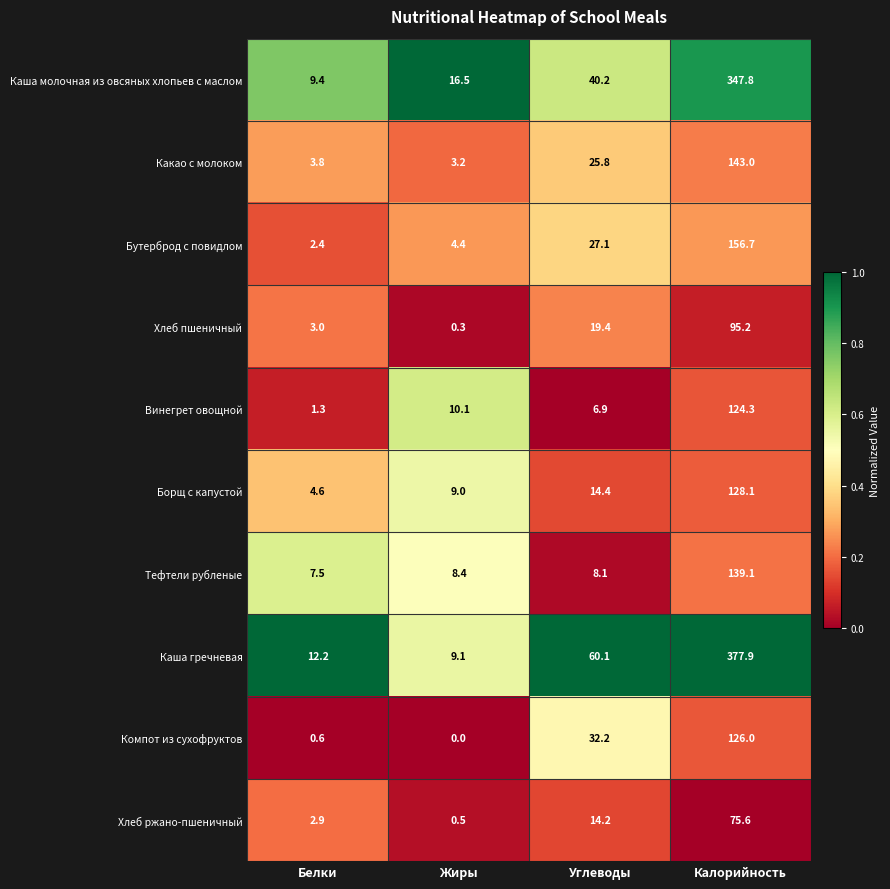

Which series has the widest spread of values?

Каша гречневая